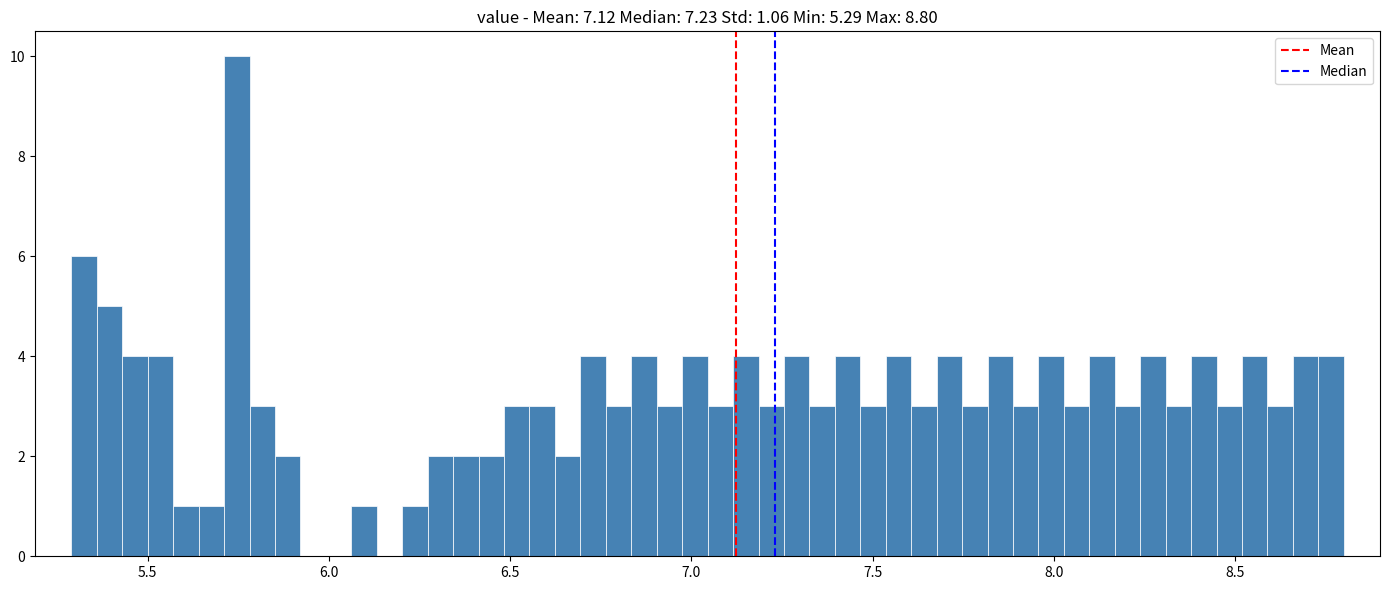

Read against the x-axis, roughly where is the centre of the tallest bar?

5.75